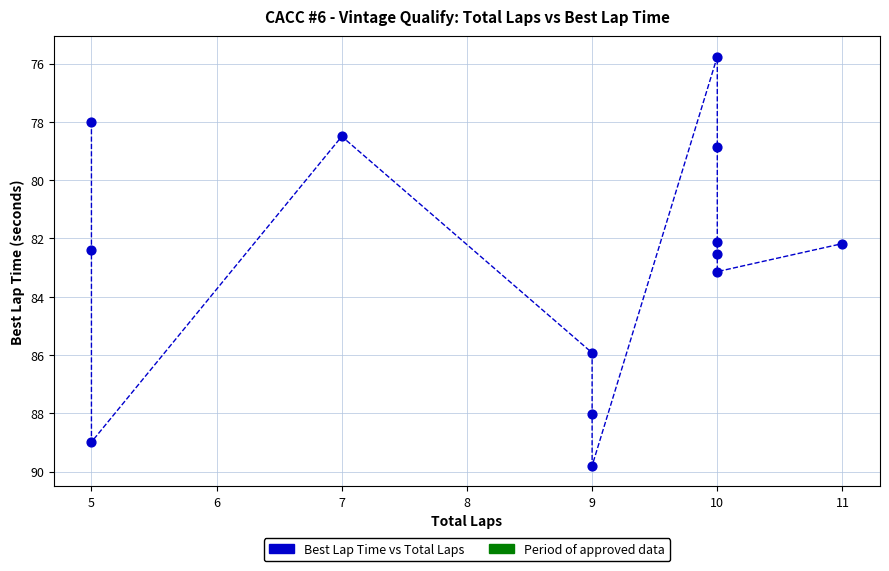

What is the range of Y values (max minus min)?

14.0